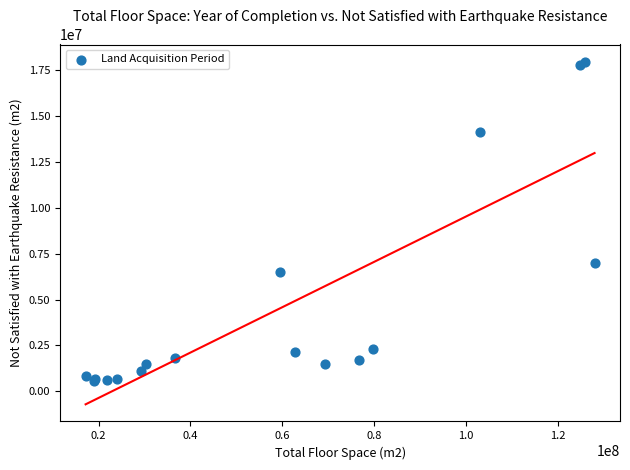

What Y value in the scatter plot is closest to 9258500?

6978000